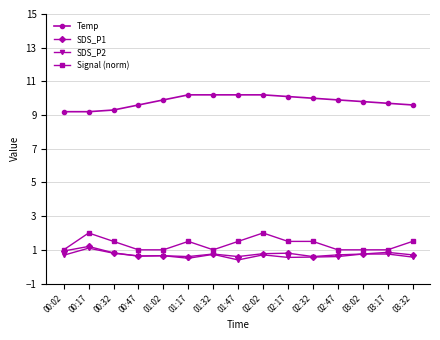

What is the minimum value shown in the chart?

0.4